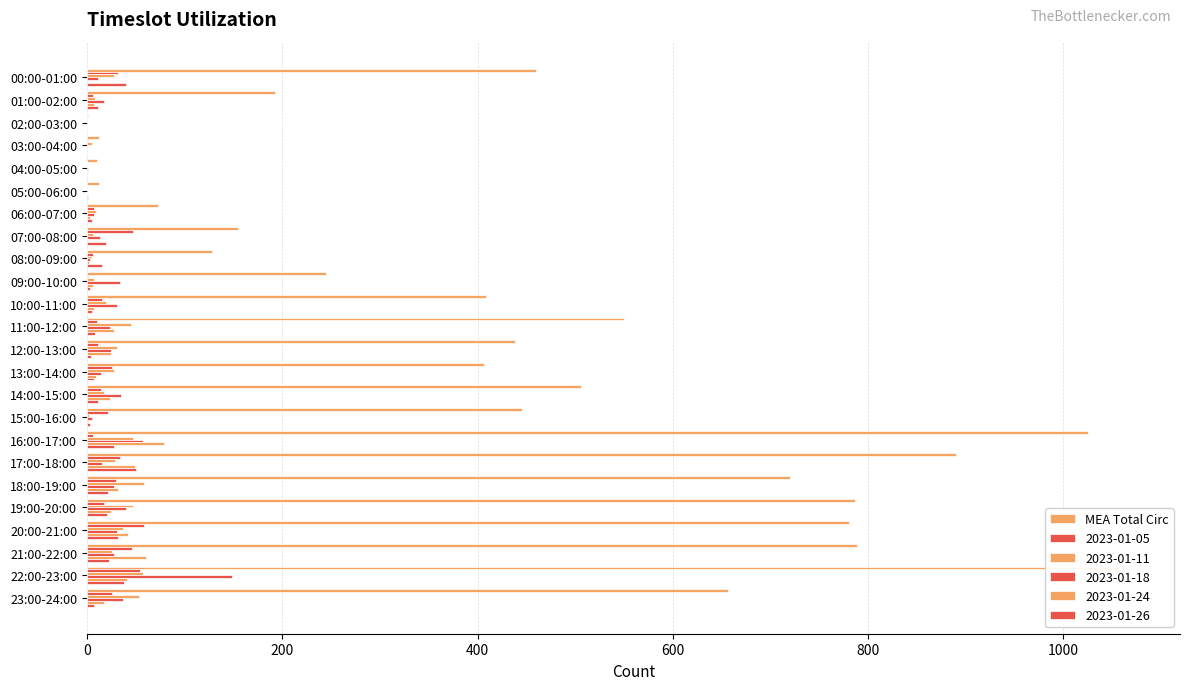

The chart shows a value of 1245 at 18:00-19:00. True or false?

False